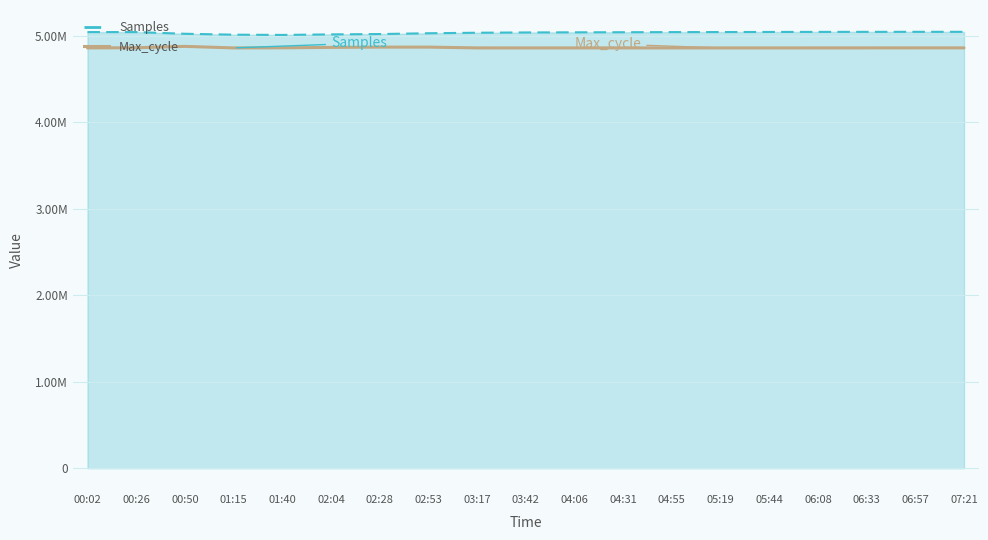

Which has a higher value, 00:26 or 02:28?

02:28